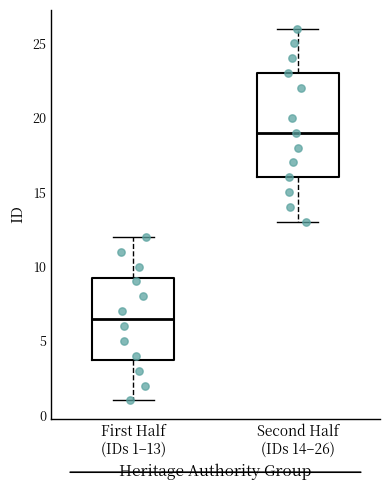

Which box is the tallest, from its lower edge to its upper edge?

Second Half (IDs 14–26)